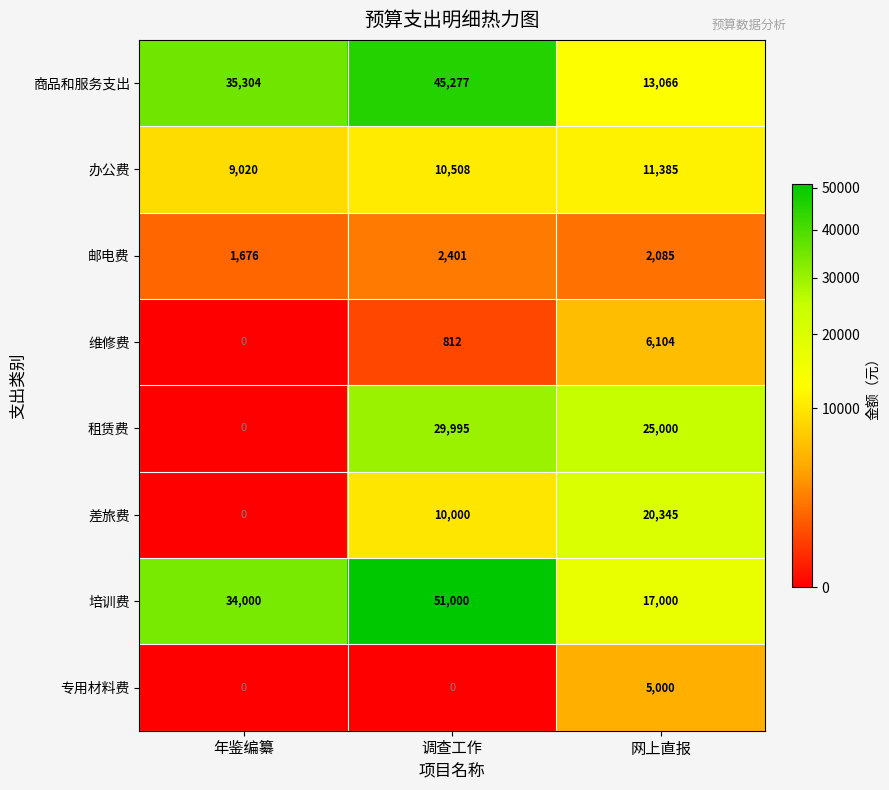

What value does the 办公费 series have at 网上直报, to the nearest 100?

11400